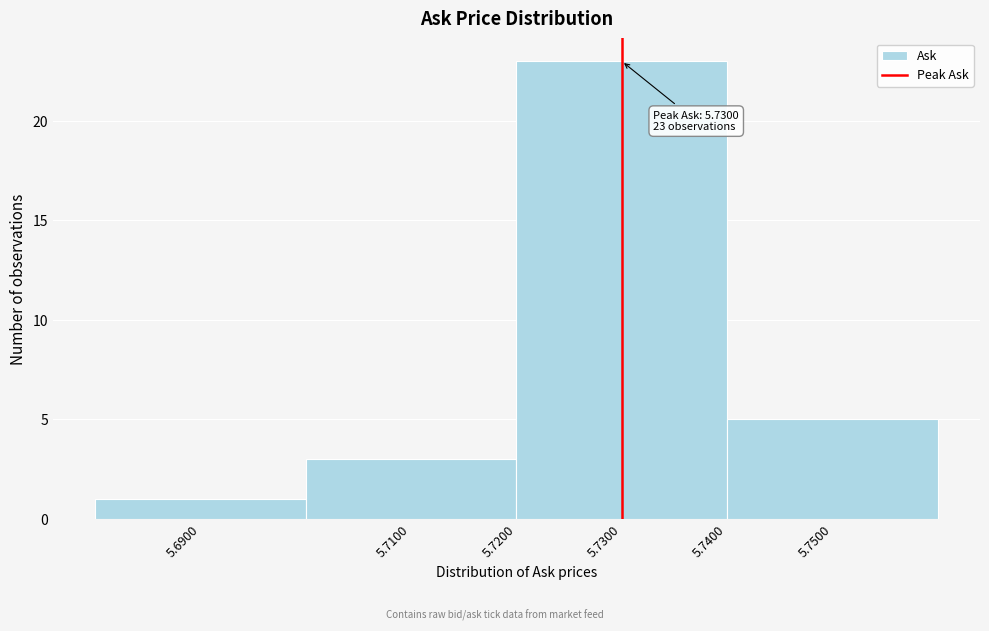

Over which range of the x-axis is the bar tallest?

5.72 to 5.74